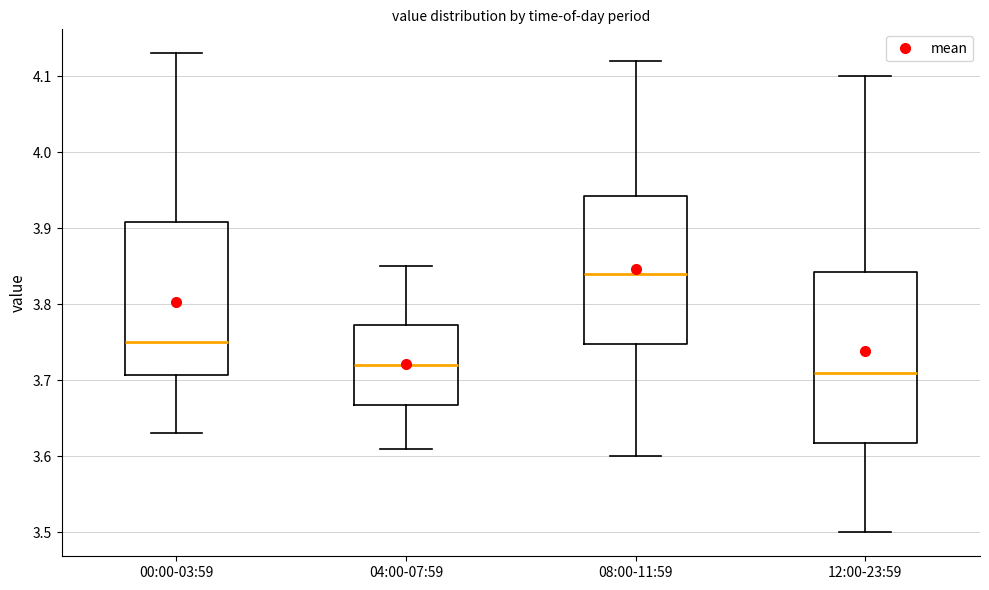

Where does the lower whisker of the box for 00:00-03:59 end on the y-axis? The values are not printed on the chart, so give them approximately, as read against the axis.

3.63